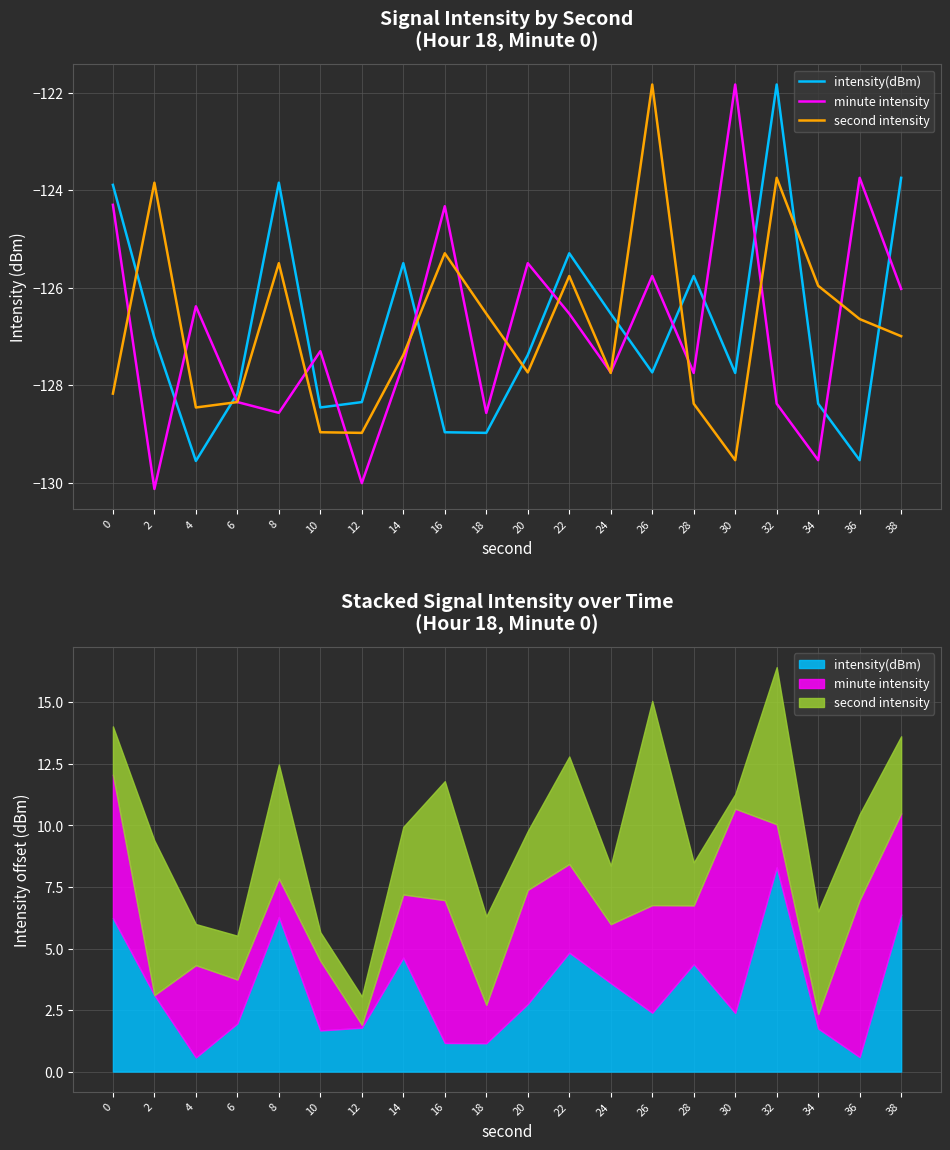

In second intensity, how many points are higher than both neighbors (excluding endpoints)?

6